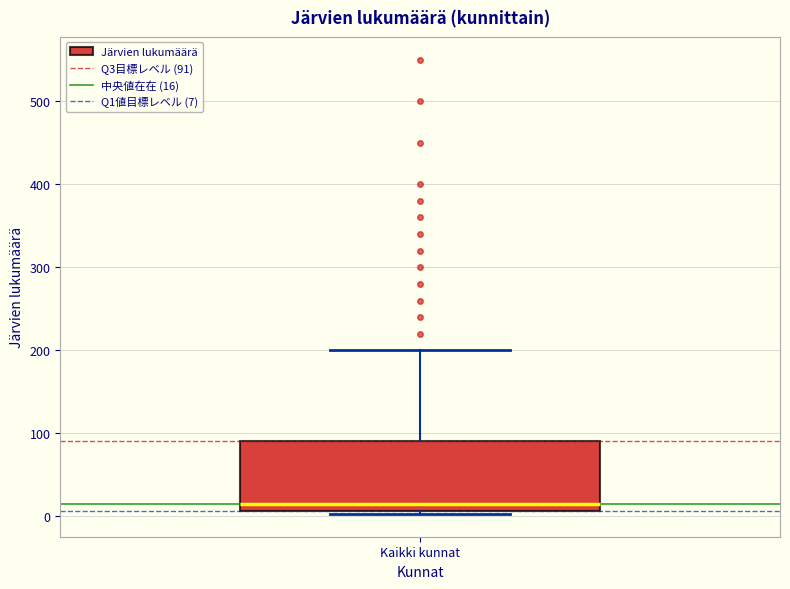

Read this box plot against the y-axis: the position of the median line, the range covered by the box, and the ends of both whiskers. The values are not printed on the chart, so give them approximately, as read against the axis.

median 20, box 10 to 90, whiskers 0 to 200